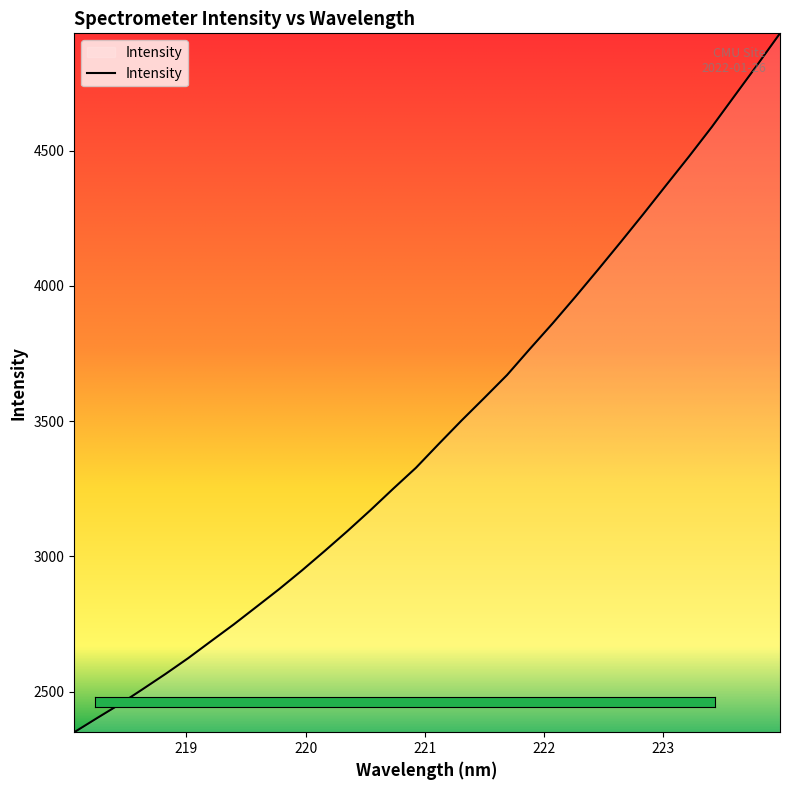

What is the minimum value shown in the chart?

2349.8